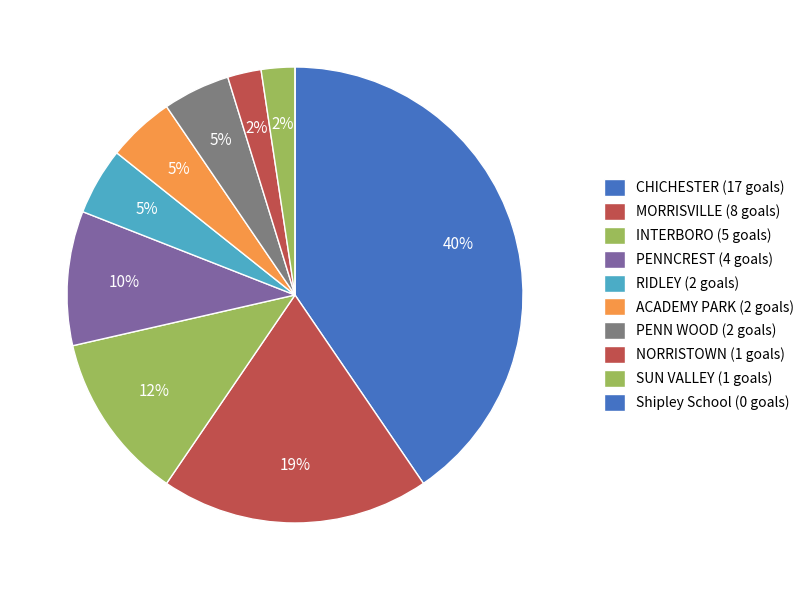

Does any single category account for the majority?

No